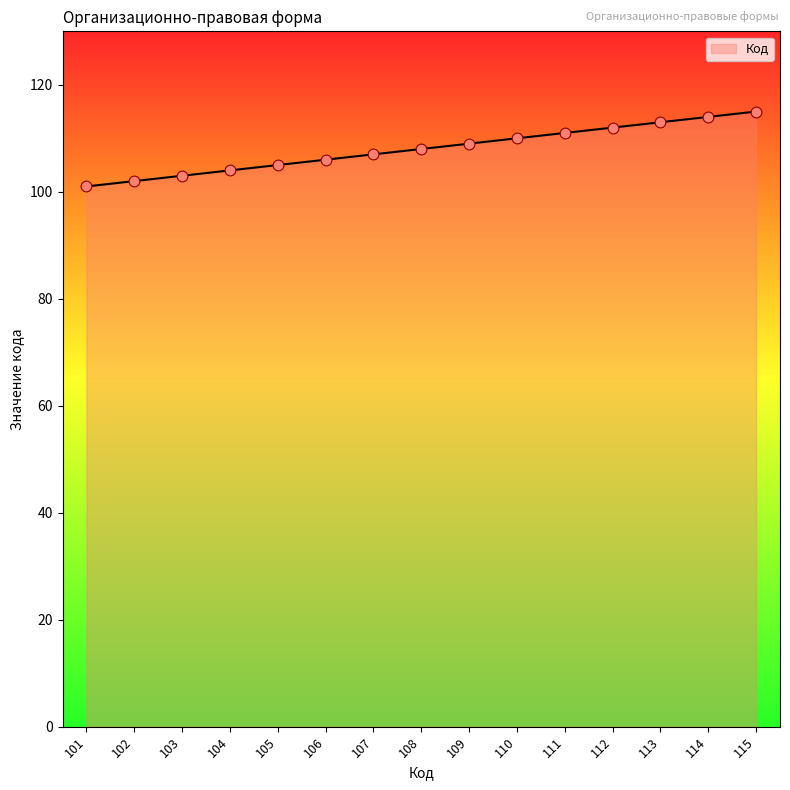

What is the change in value from 106 to 108?

+2